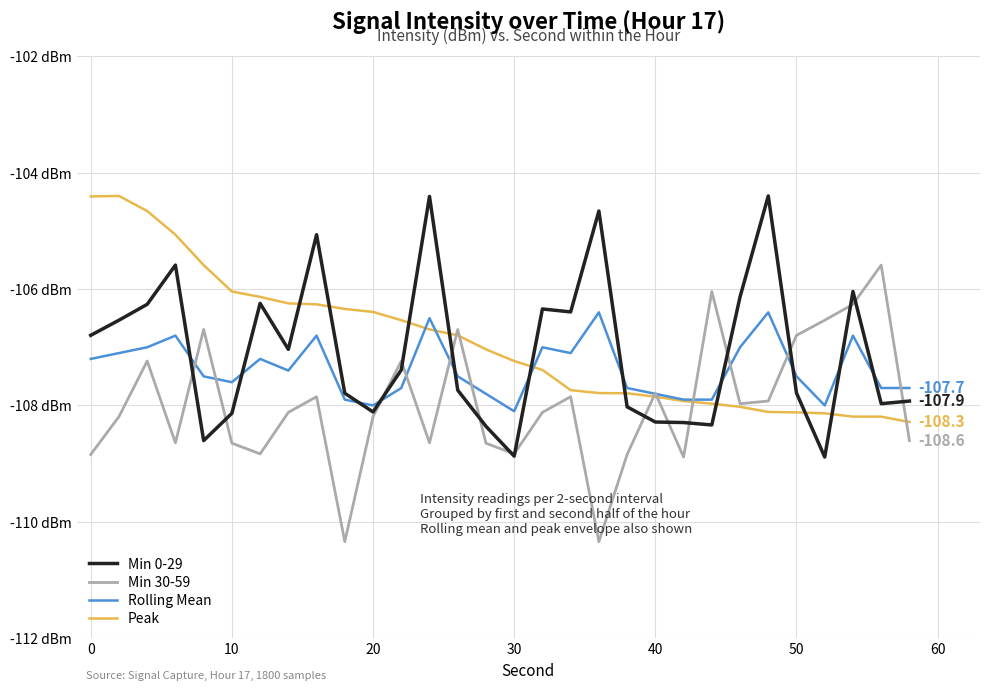

What is the lowest value of the Min 0-29 series?

-108.9